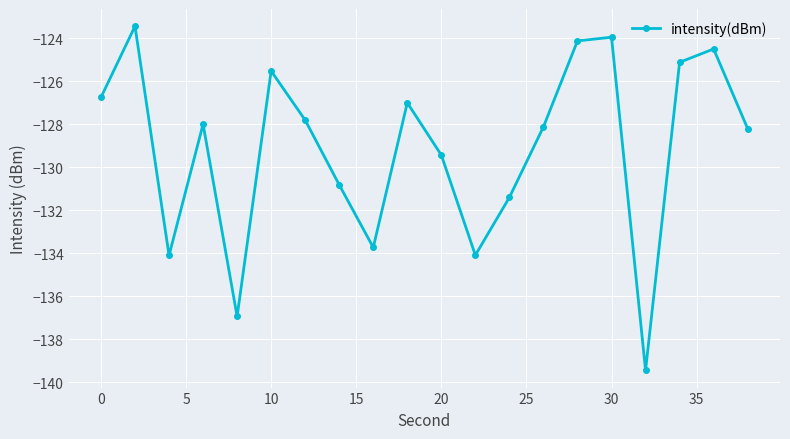

What is the smallest value displayed?

-139.5